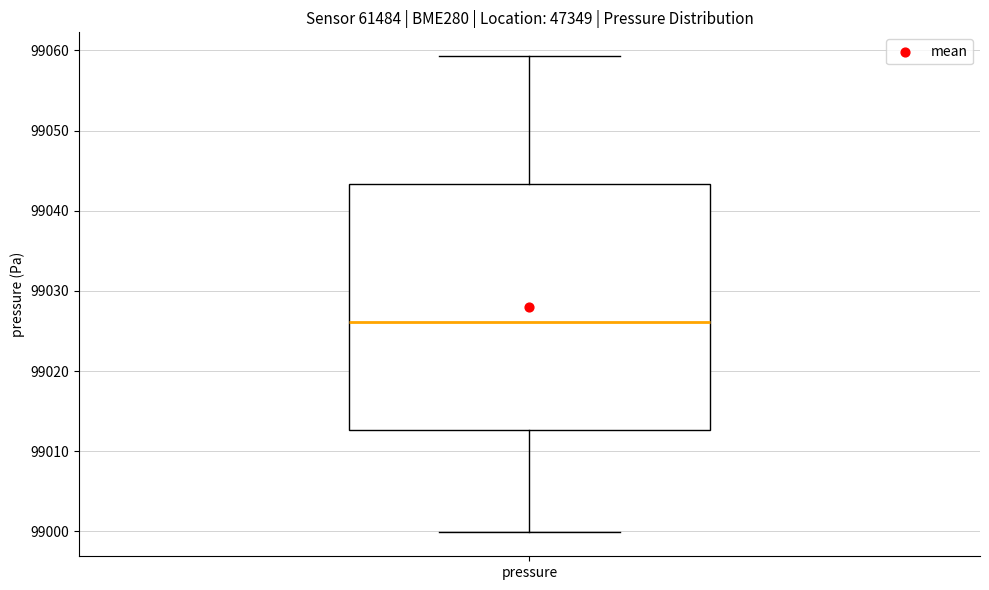

Transcribe this box plot: give where the median line is, the range the box spans, and where the two whiskers end, as read against the y-axis. The values are not printed on the chart, so give them approximately, as read against the axis.

median 99026, box 99013 to 99043, whiskers 99000 to 99059